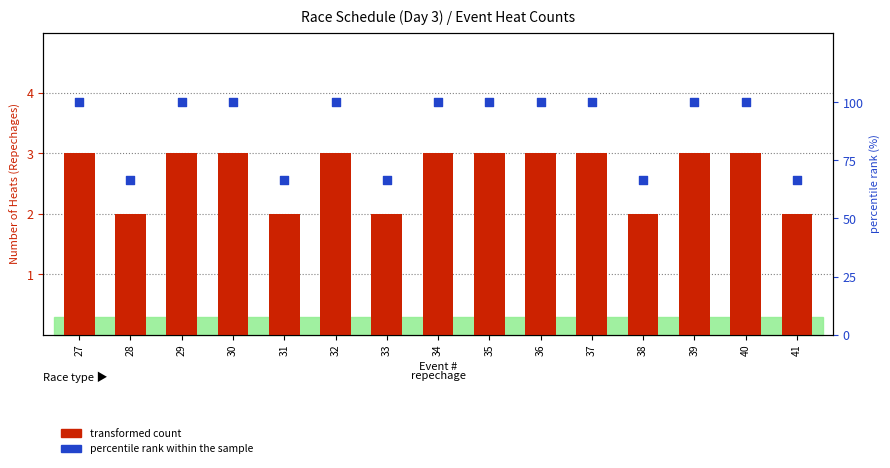

At how many categories does at least one series exceed 54?

15